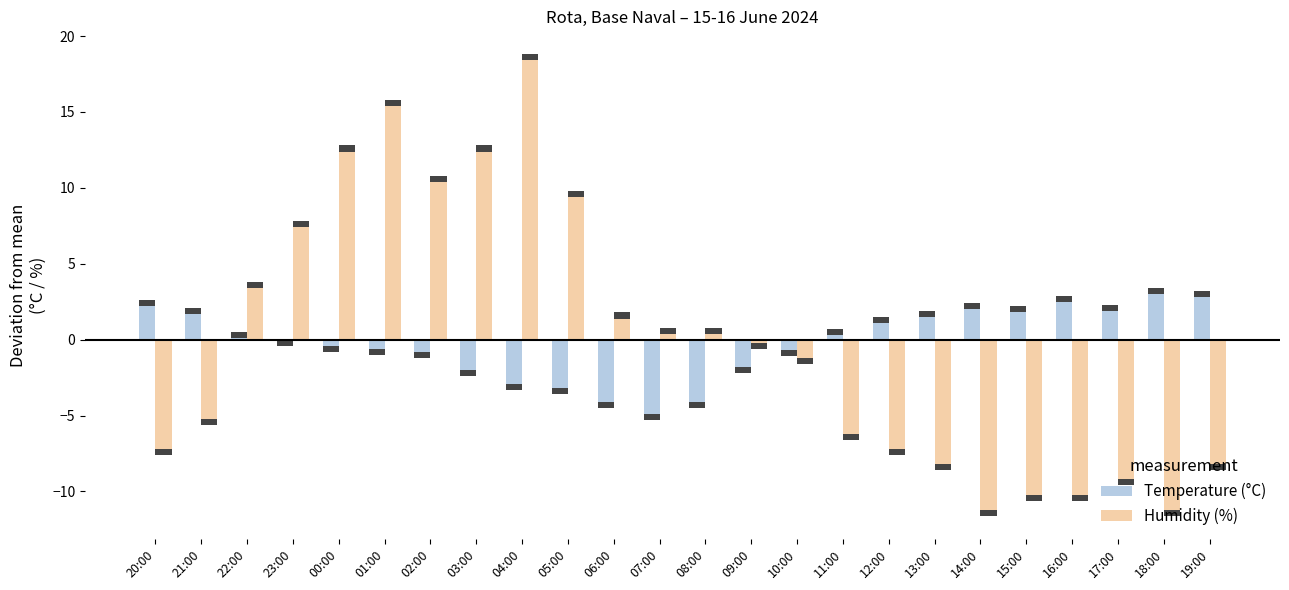

Where is Humidity (%) nearest to the value 3?

22:00